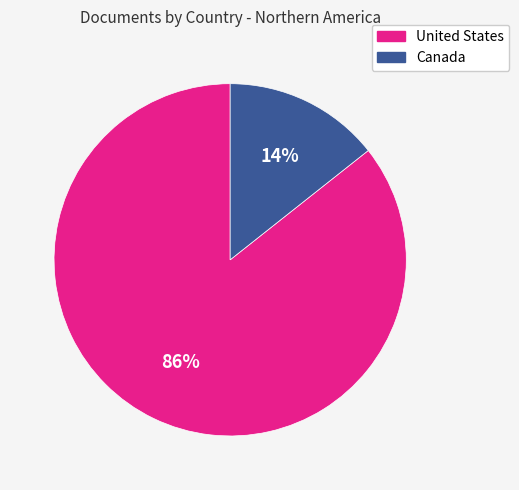

True or false: United States accounts for 86% of the total.

True